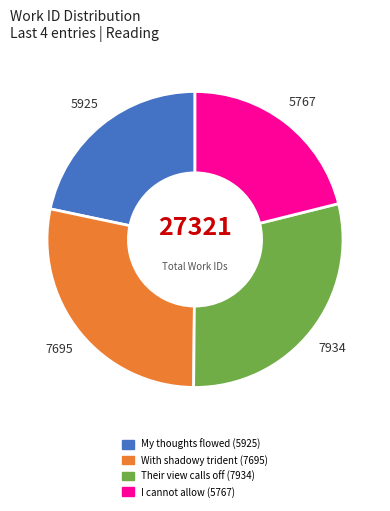

Is there any slice that represents more than half of the pie?

No